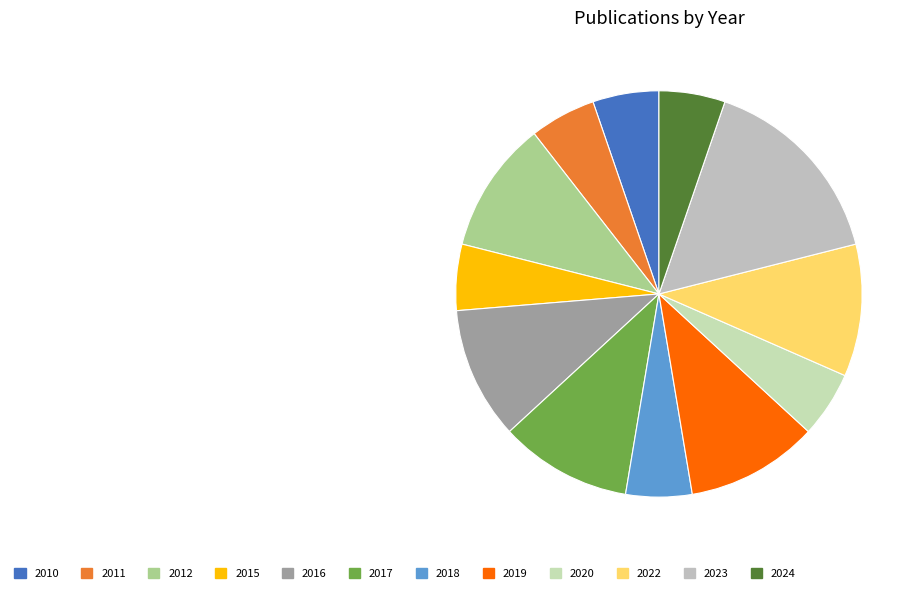

Between 2018 and 2020, which is larger?

2018